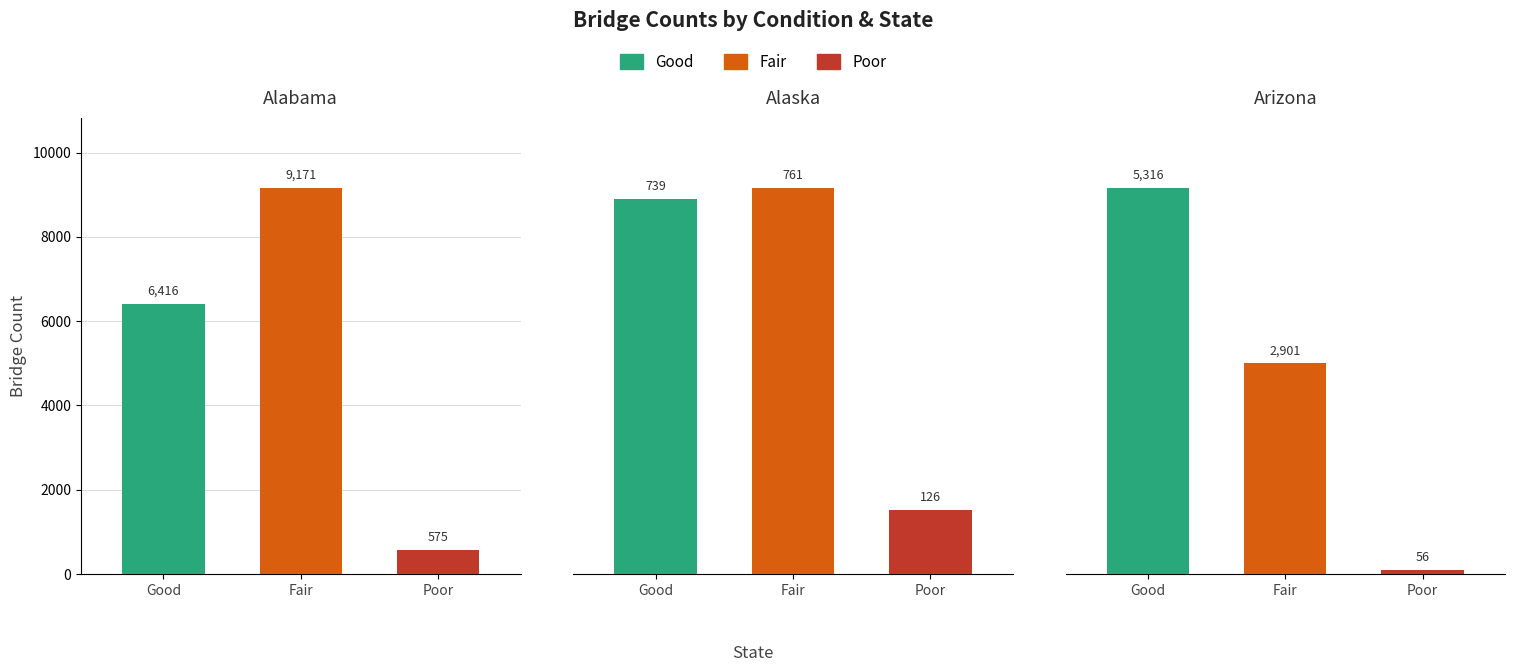

The Fair series shows 3003 at 2. True or false?

False